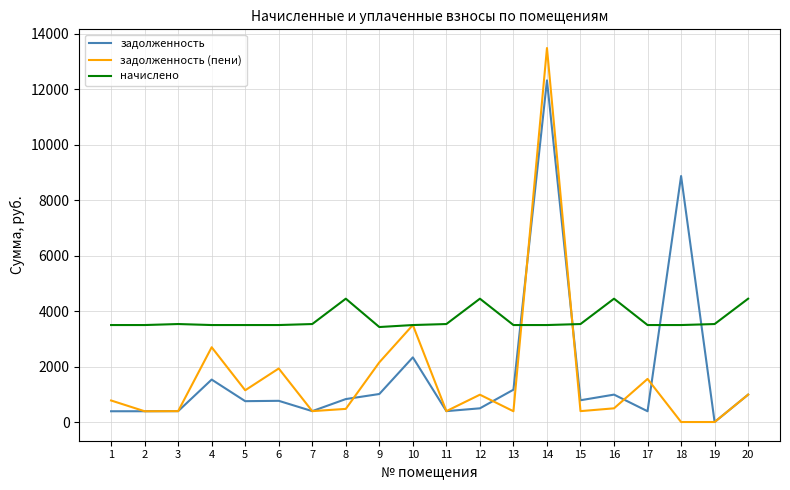

Rank the series by their maximum value, from lowest to highest.

начислено, задолженность, задолженность (пени)